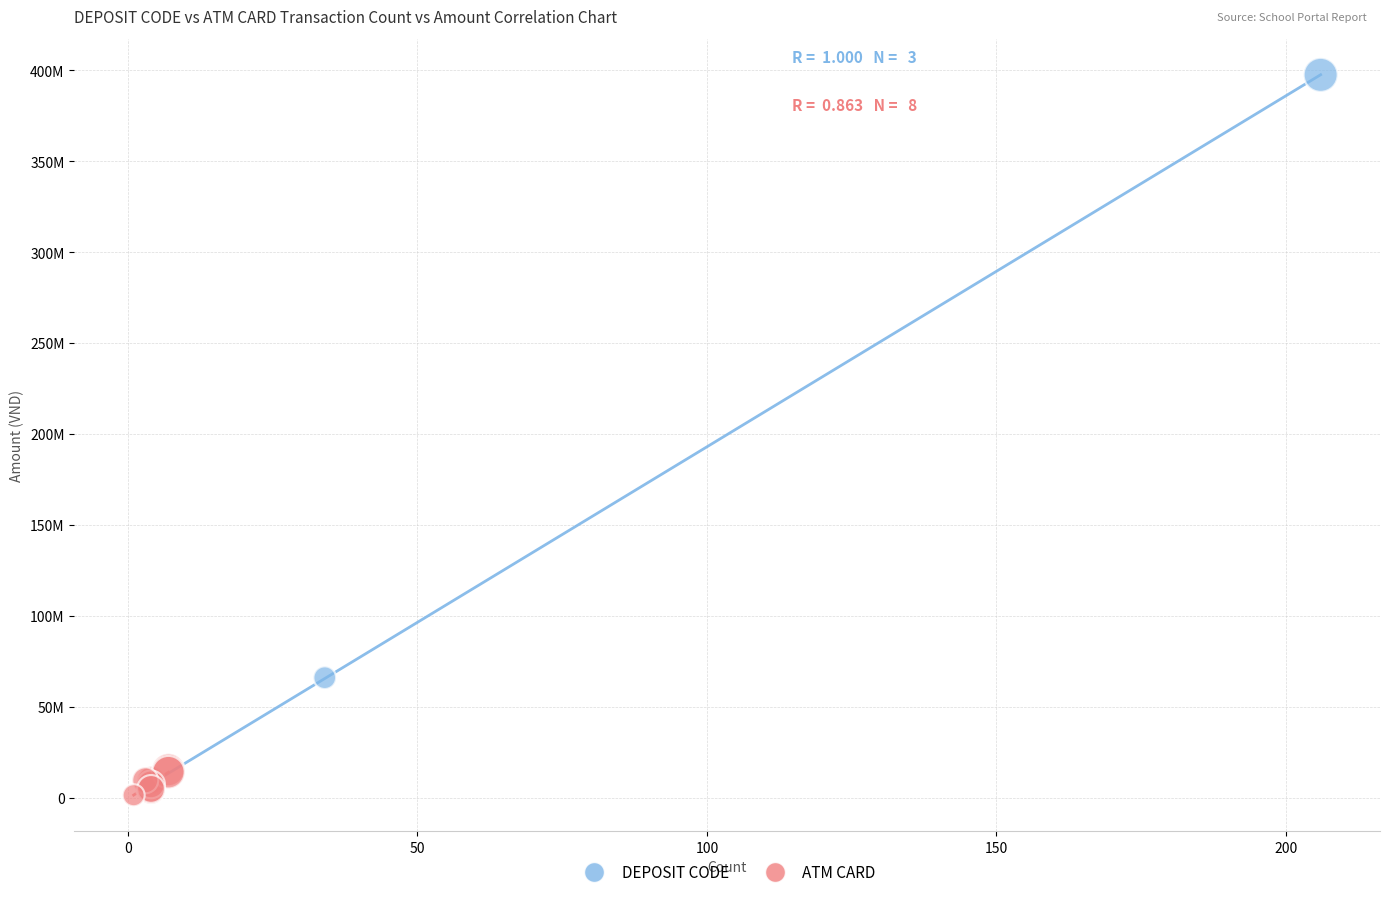

What are all the series names shown in the legend?

DEPOSIT CODE, ATM CARD